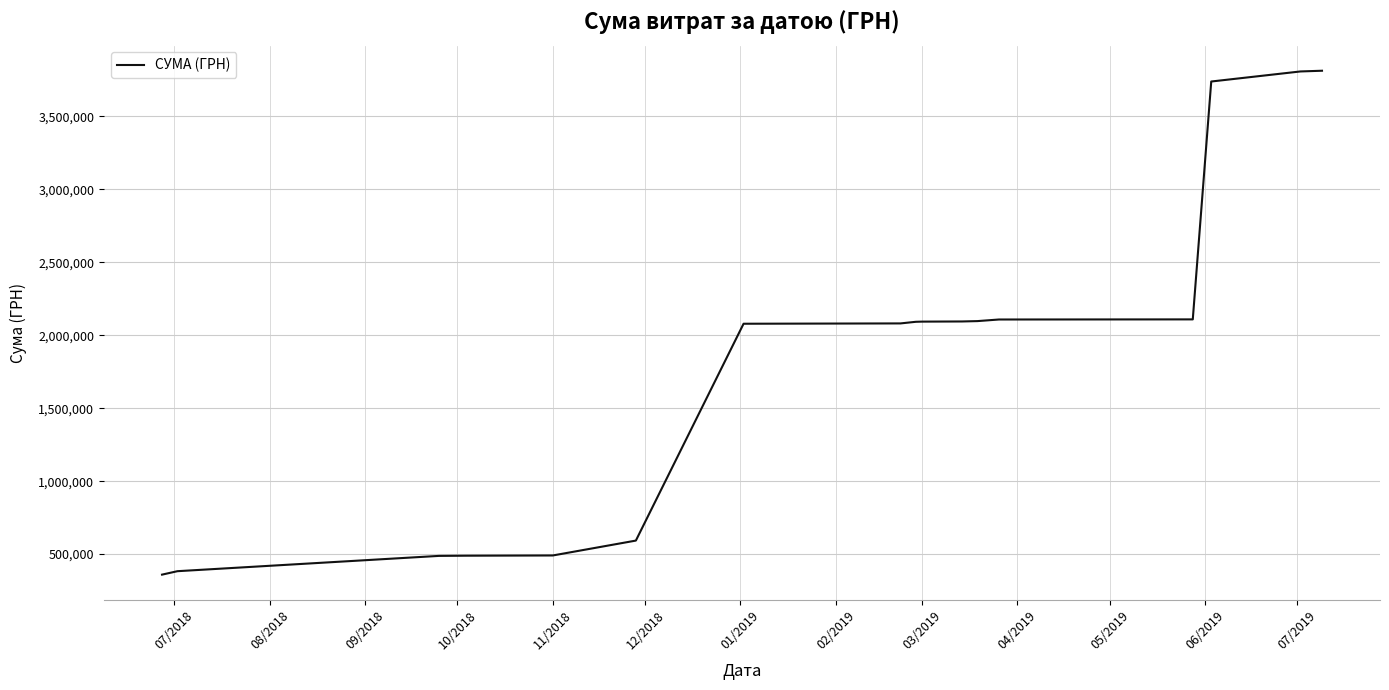

What is the greatest value displayed?

3812488.1